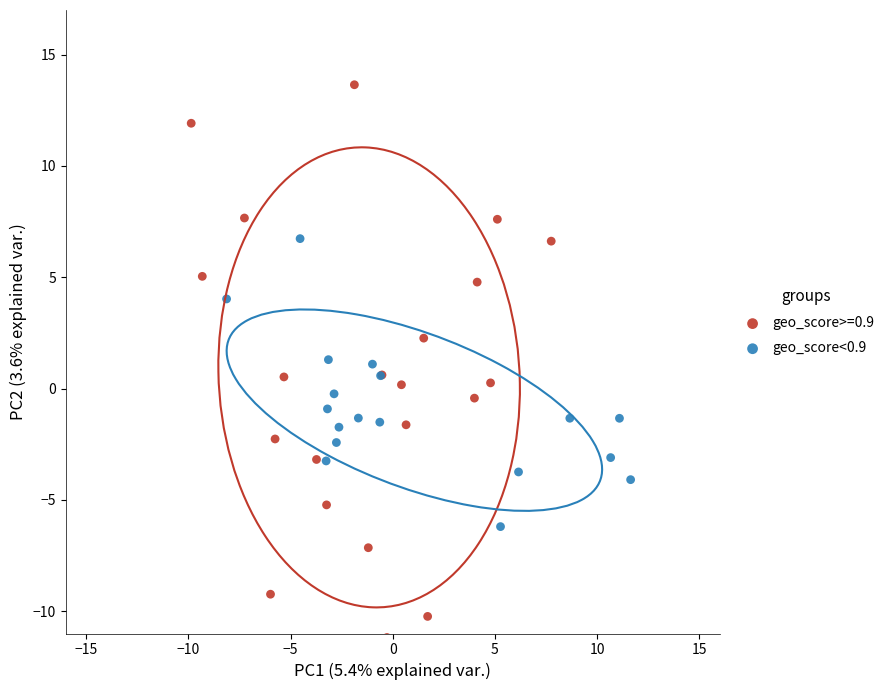

Which series has the widest spread of Y values?

geo_score>=0.9